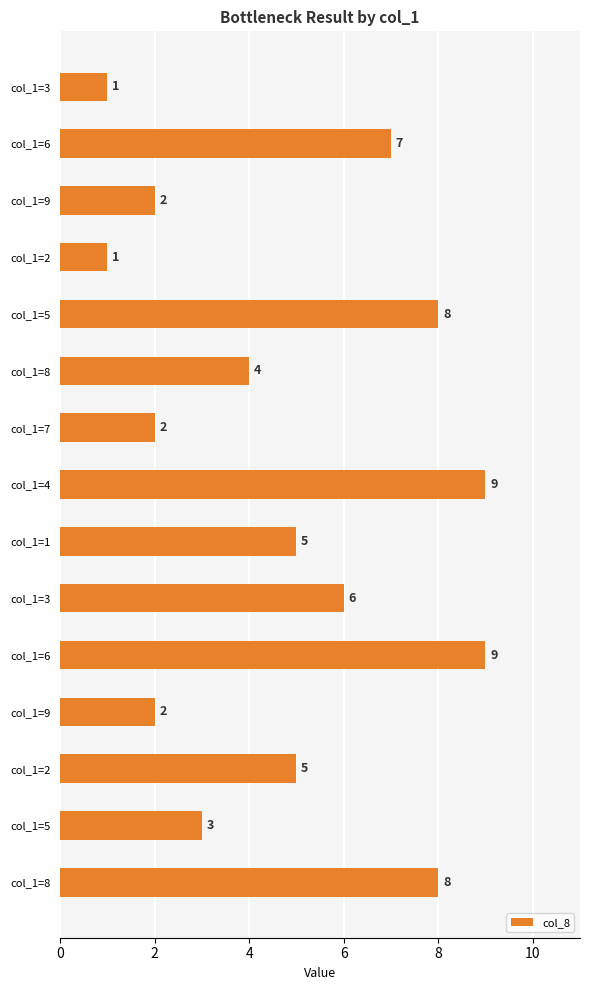

Are the bars horizontal?

Yes